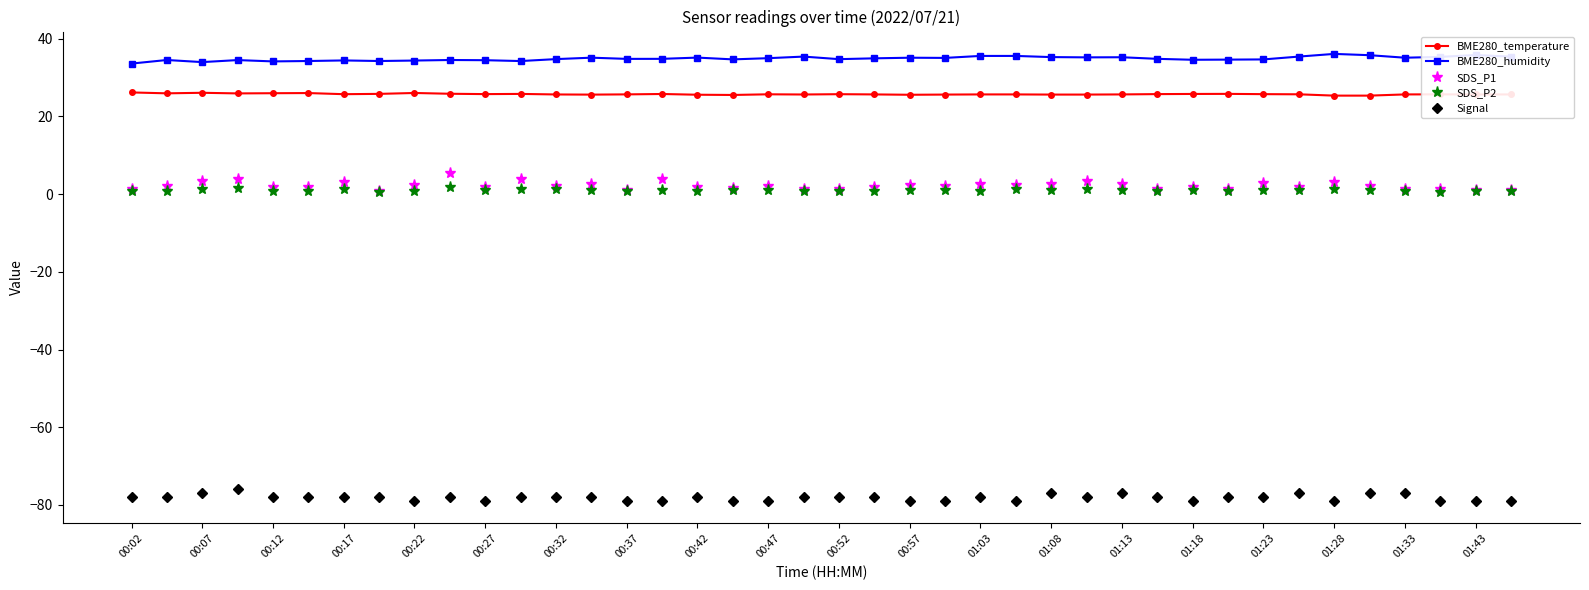

How many categories are shown in the chart?

40